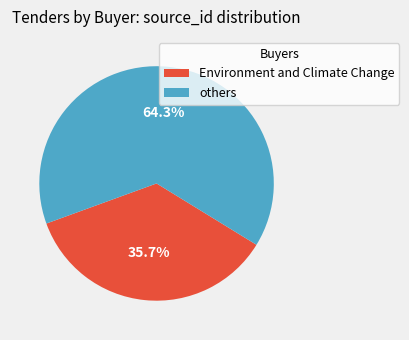

Does any single category account for the majority?

Yes